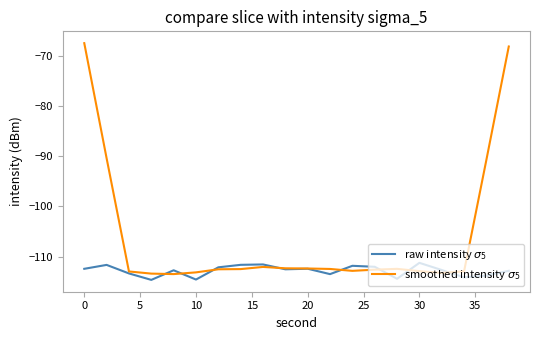

What is the average value of the smoothed intensity $\sigma_5$ series?

-106.0